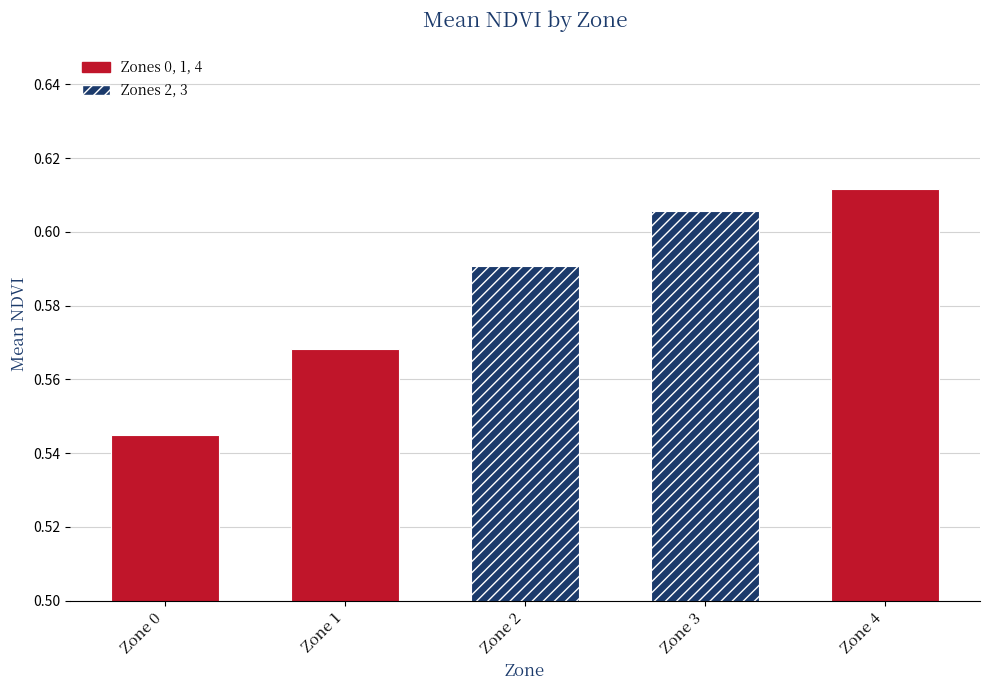

The chart shows a value of 0.7 at 1. True or false?

False